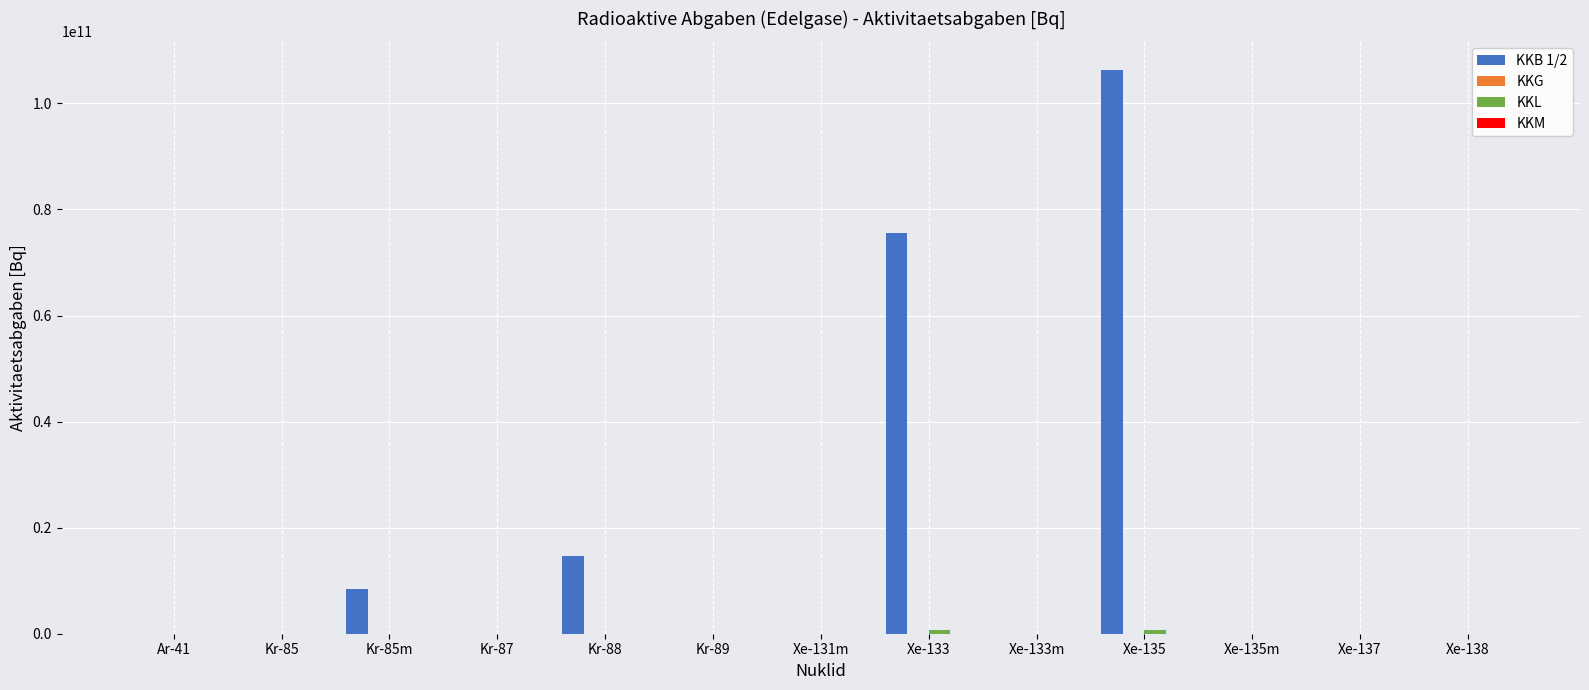

Which series has the largest total across all categories?

KKB 1/2